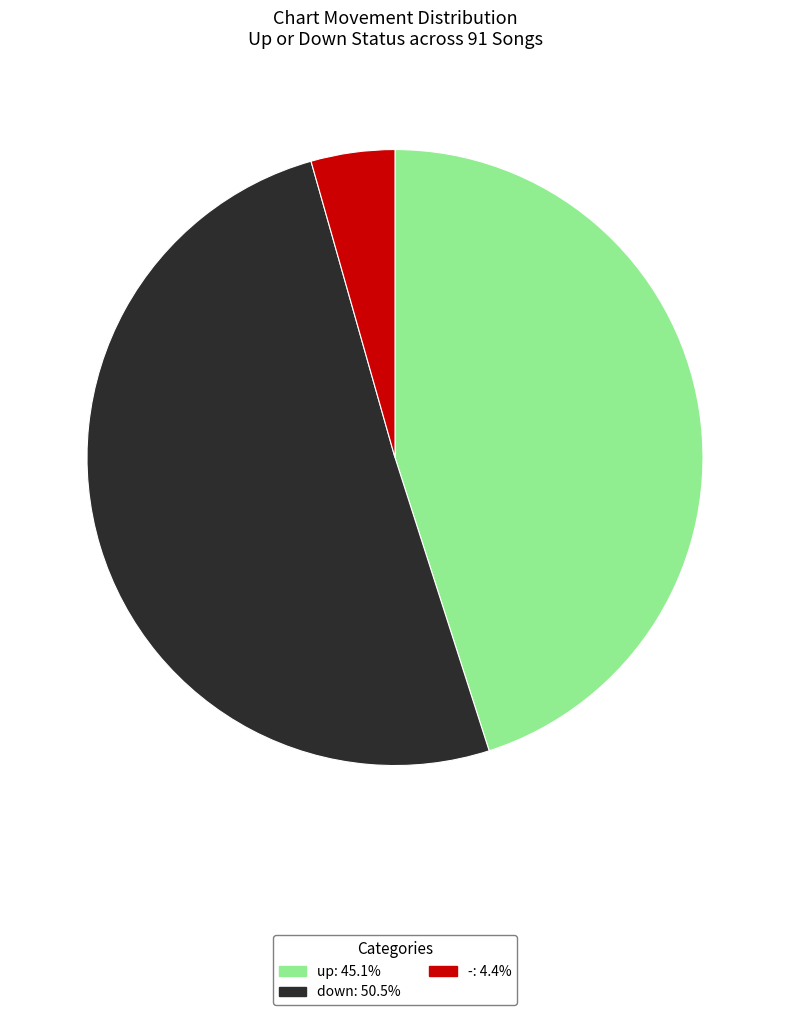

How many segments does this pie chart have?

3